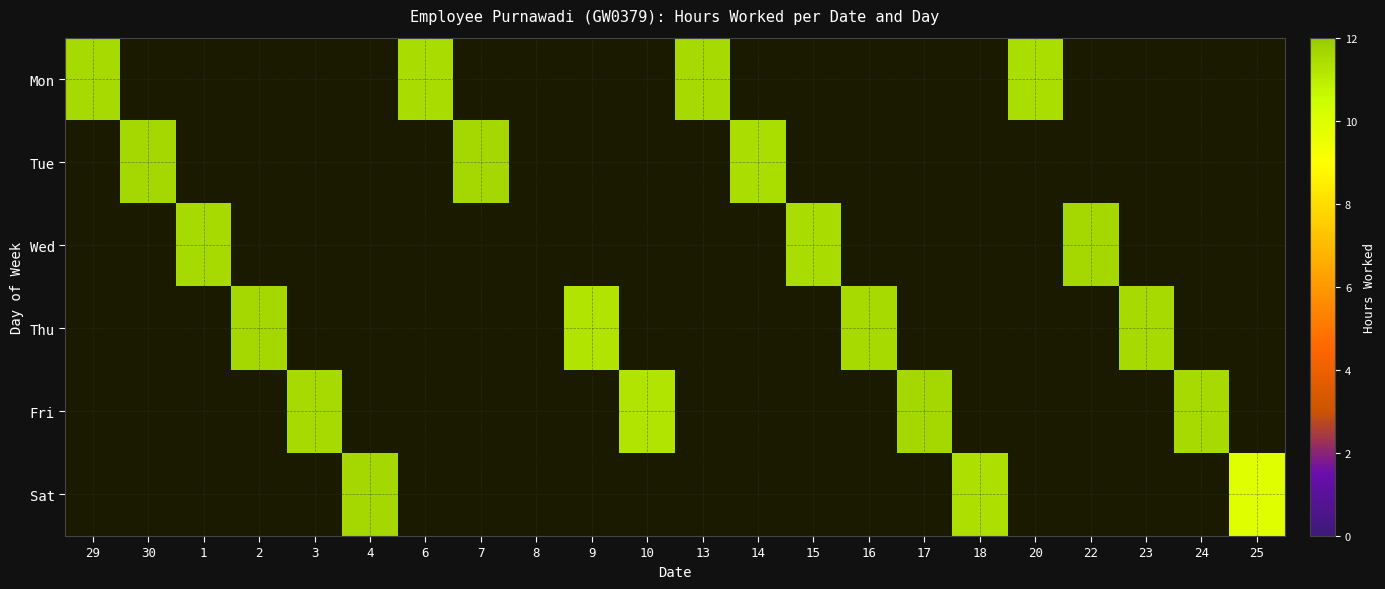

At which label does Fri reach its minimum?

29